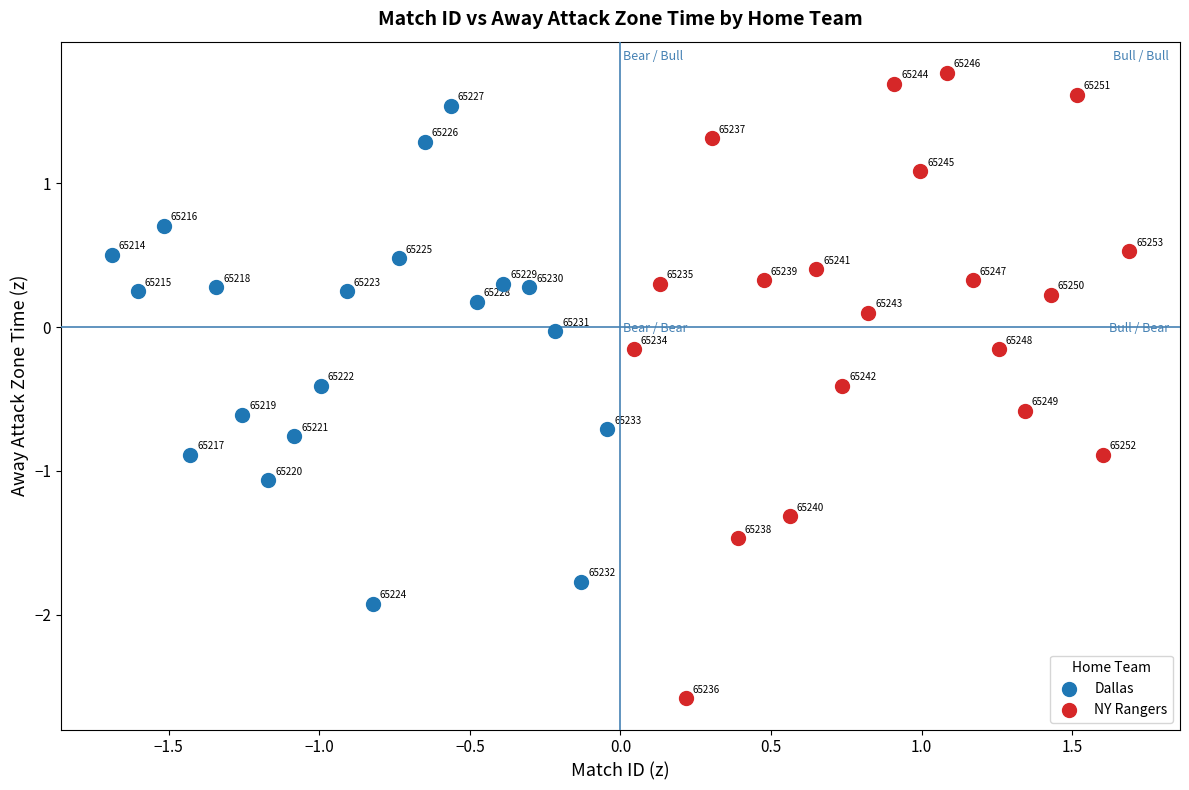

Which series has the largest Y range (max minus min)?

NY Rangers